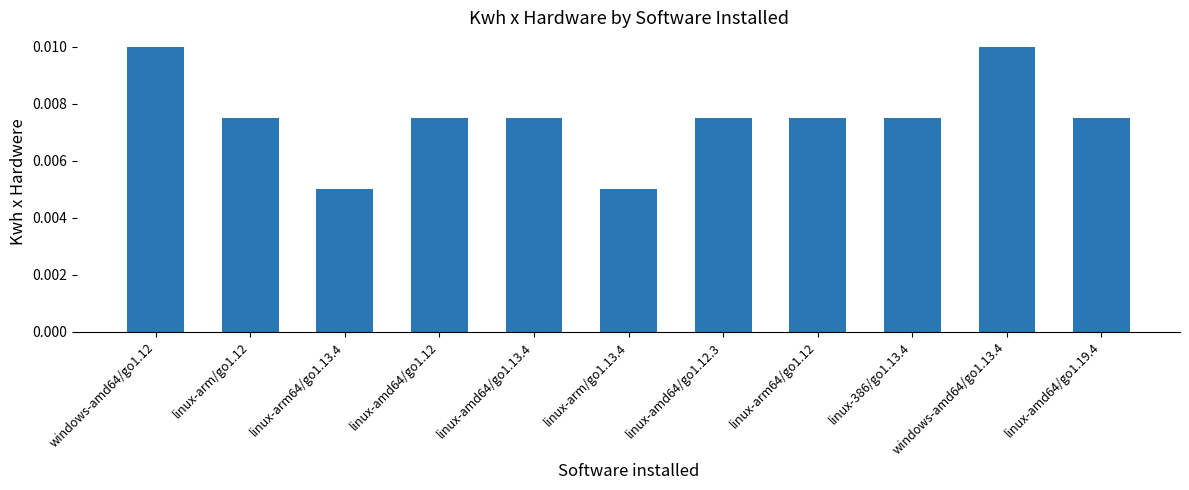

Between linux-arm/go1.13.4 and windows-amd64/go1.13.4, which is larger?

windows-amd64/go1.13.4